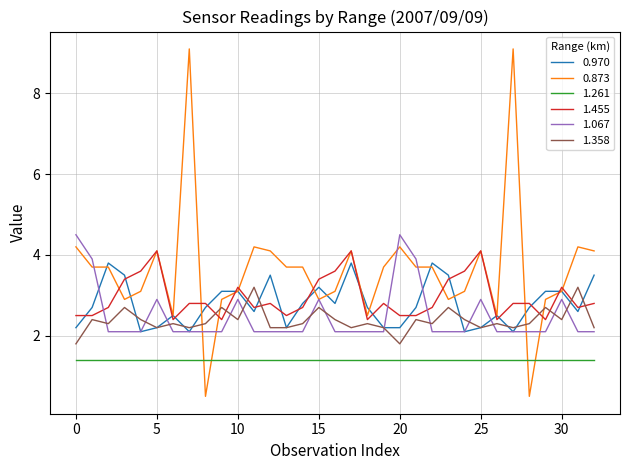

What is the minimum value shown in the chart?

0.5